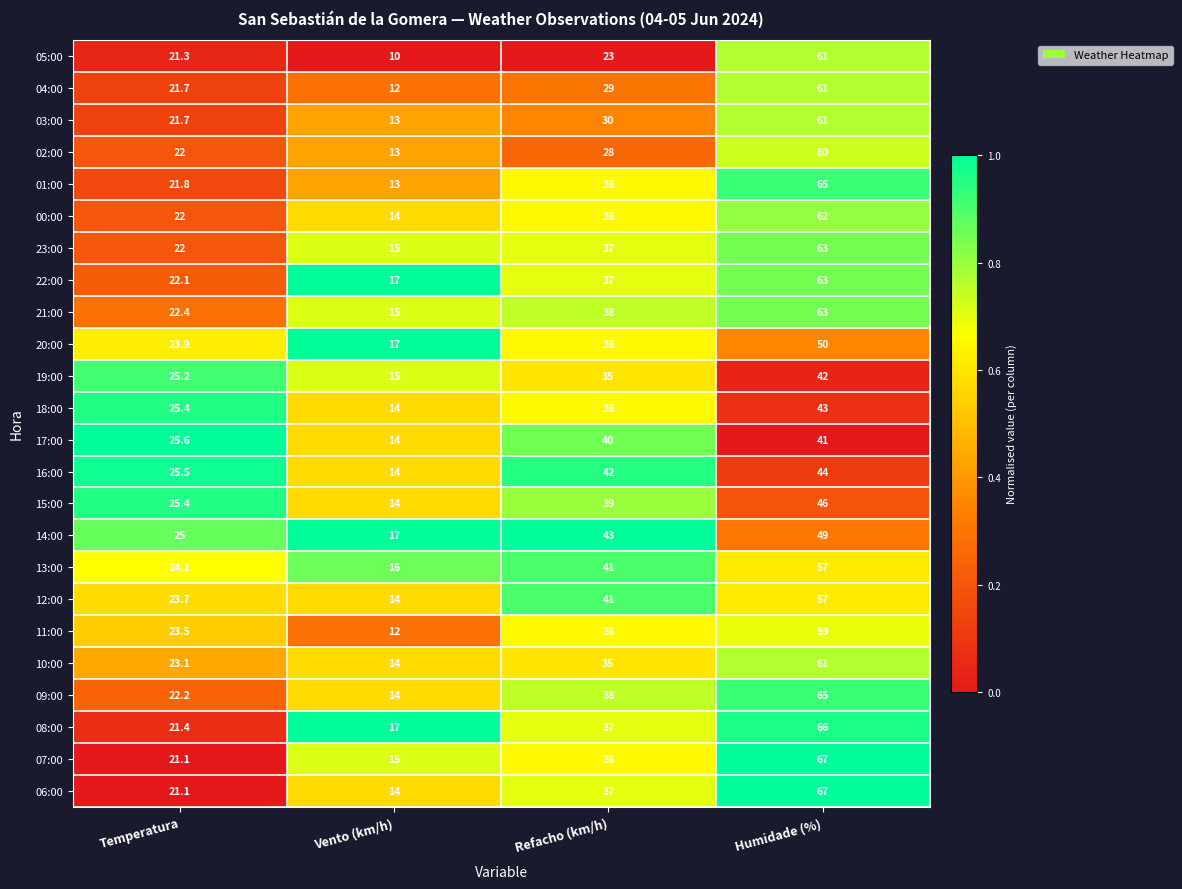

What is the total value across all series at Humidade (%)?

1373.0